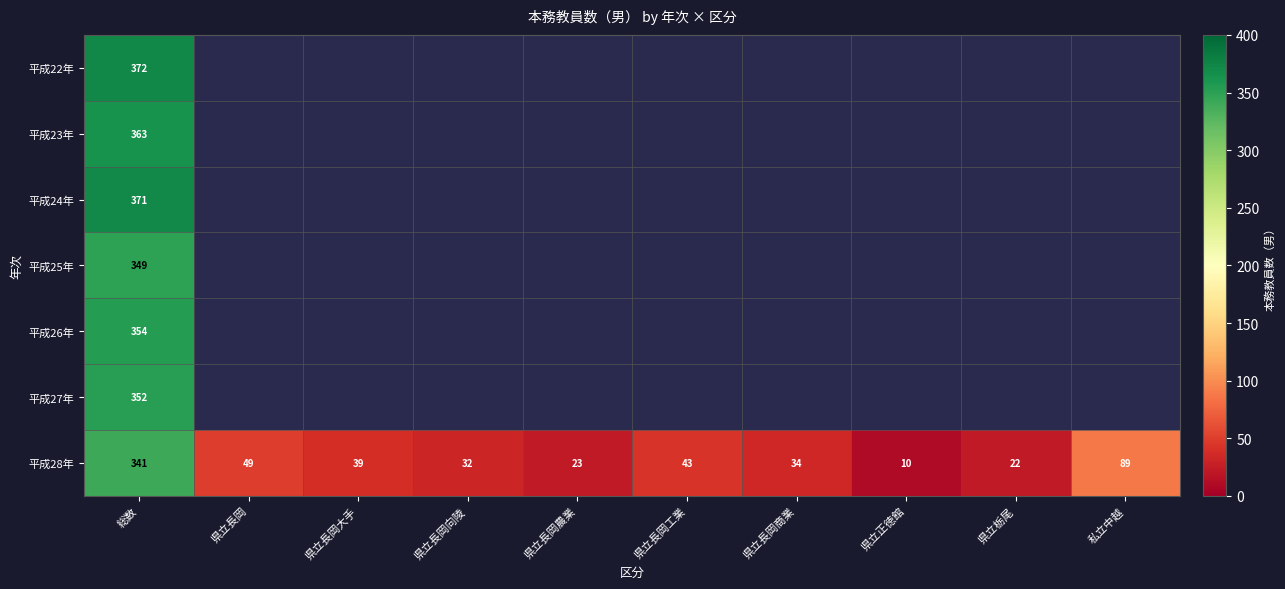

At which label does 平成28年 first exceed 39?

総数